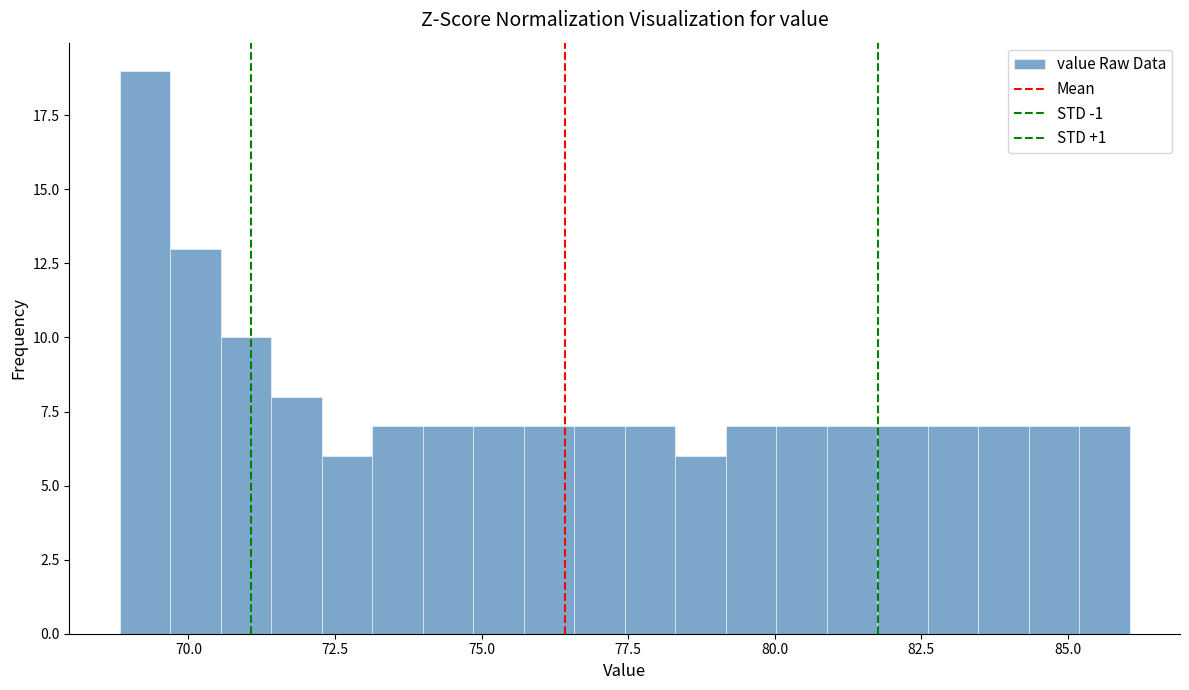

Around what value on the x-axis is the tallest bar? Give the approximate position of its centre, as read against the axis.

69.5